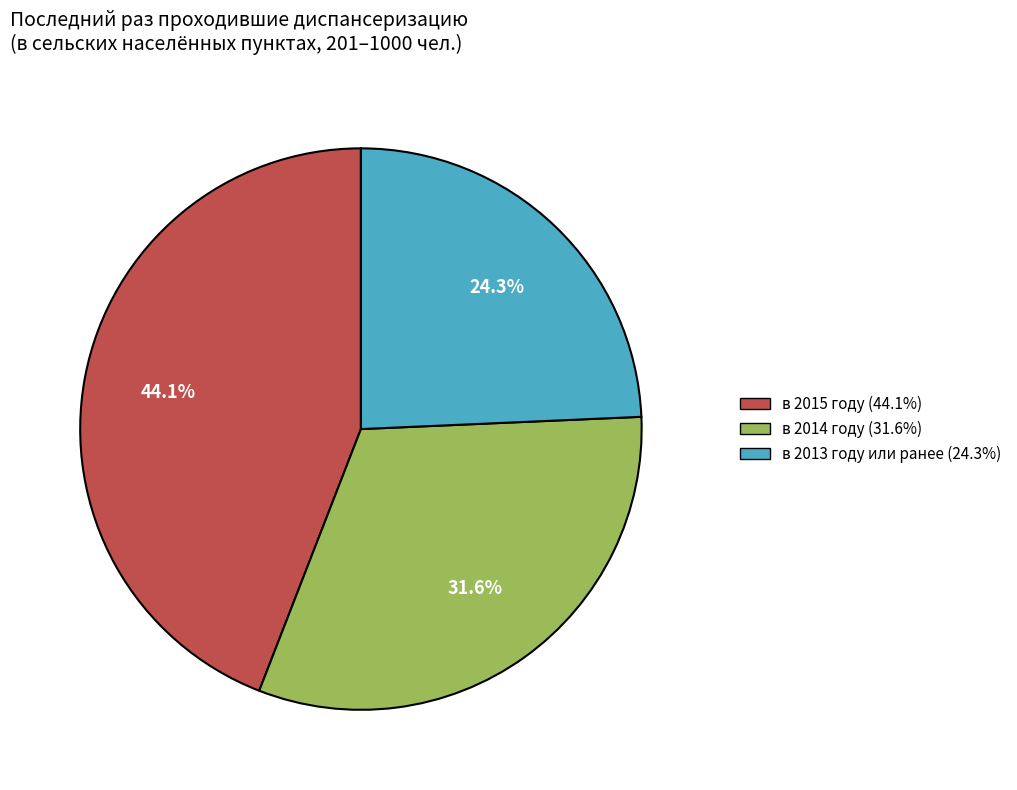

Does any single category account for the majority?

No